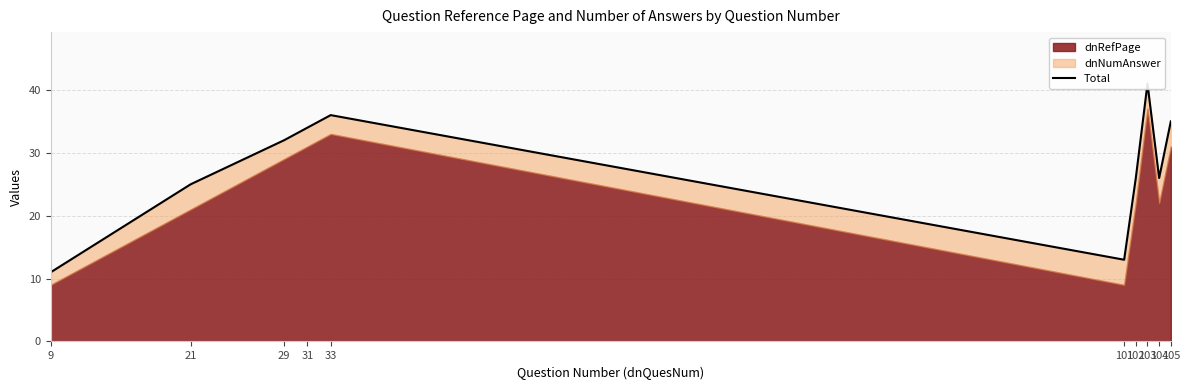

What is the smallest value displayed?

11